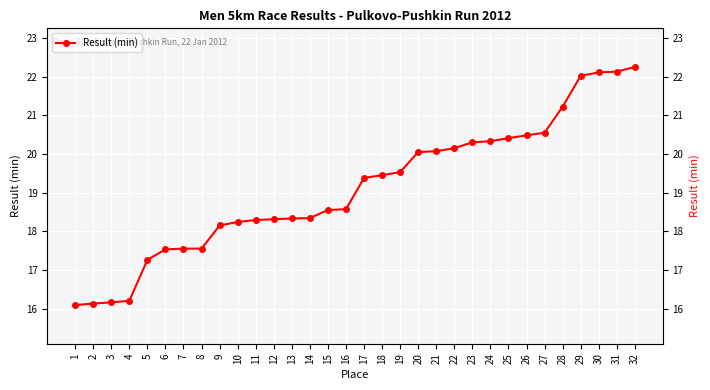

List the labels in order of value, smallest first.

1, 2, 3, 4, 5, 6, 7, 8, 9, 10, 11, 12, 13, 14, 15, 16, 17, 18, 19, 20, 21, 22, 23, 24, 25, 26, 27, 28, 29, 30, 31, 32